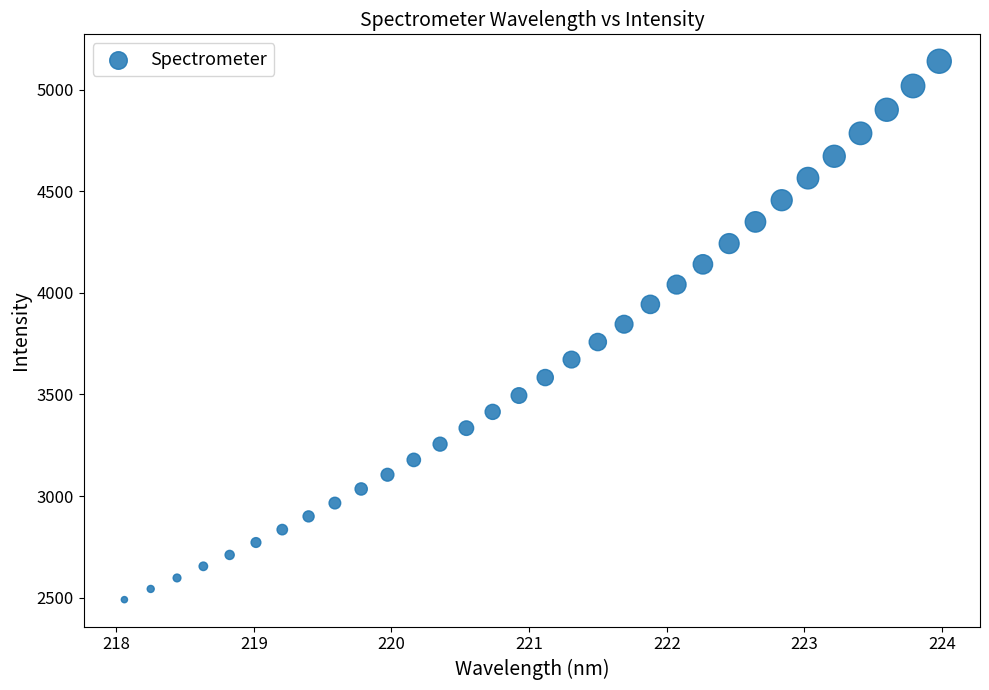

What is the range of Y values (max minus min)?

2650.1